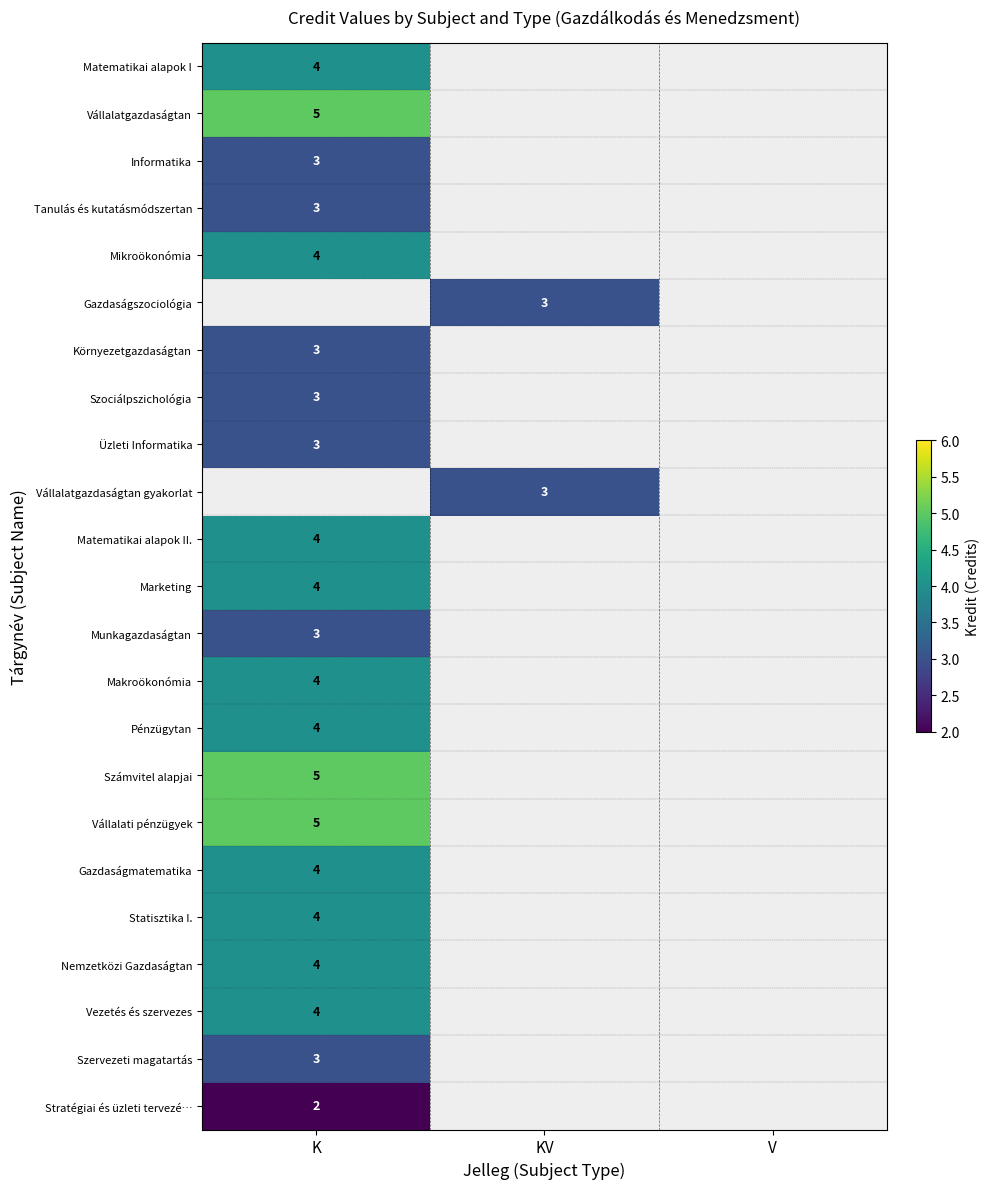

Between KV and K, which is larger?

K